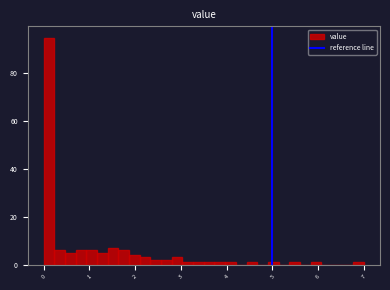

Read against the x-axis, roughly where is the centre of the tallest bar?

0.1